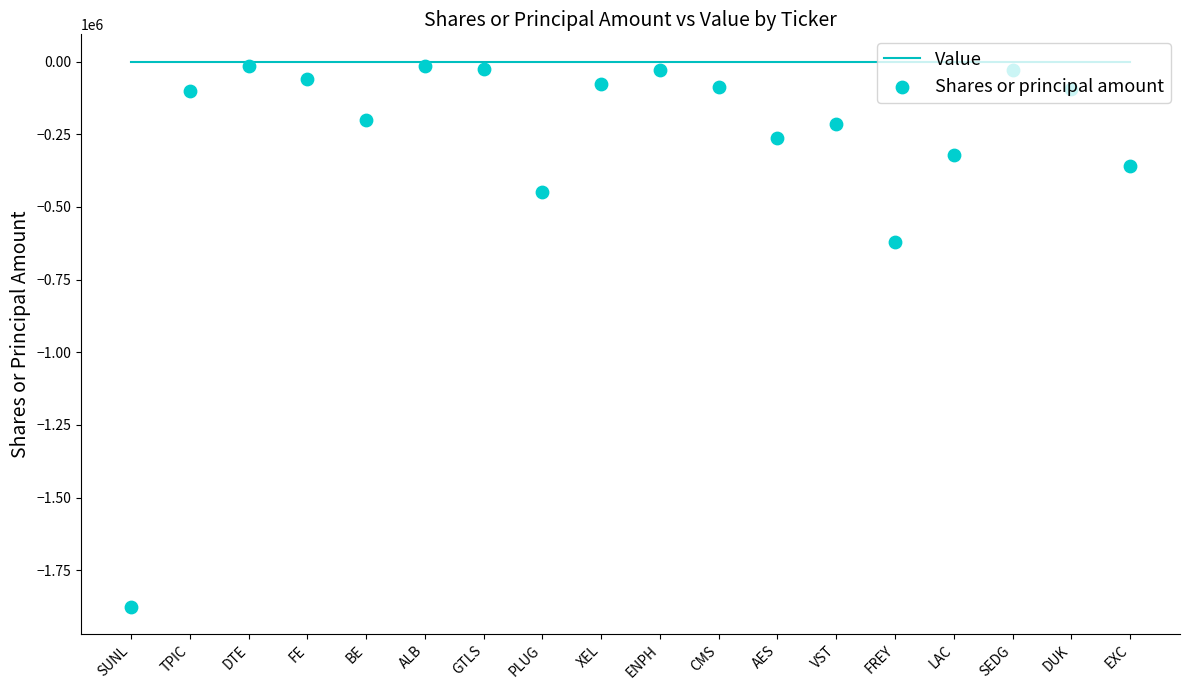

Which series contains the lowest Y value?

Shares or principal amount